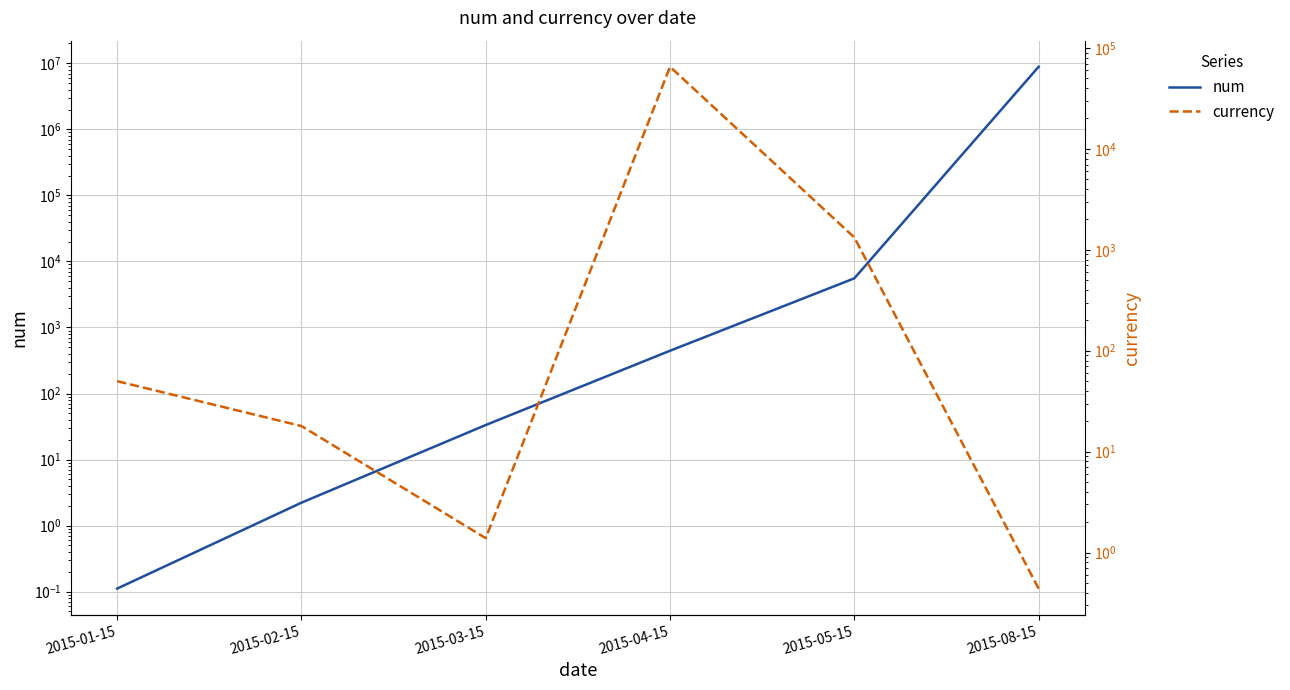

Which series has the largest total across all categories?

num